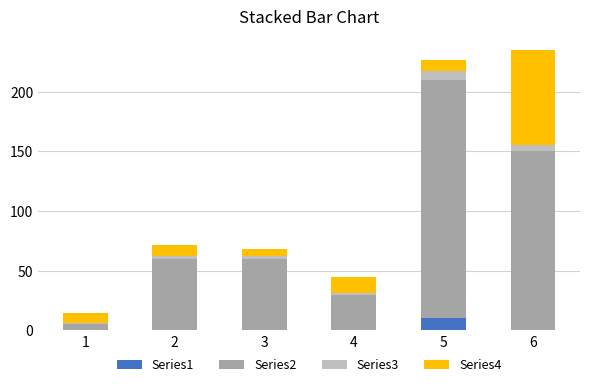

How many series are shown in this chart?

4